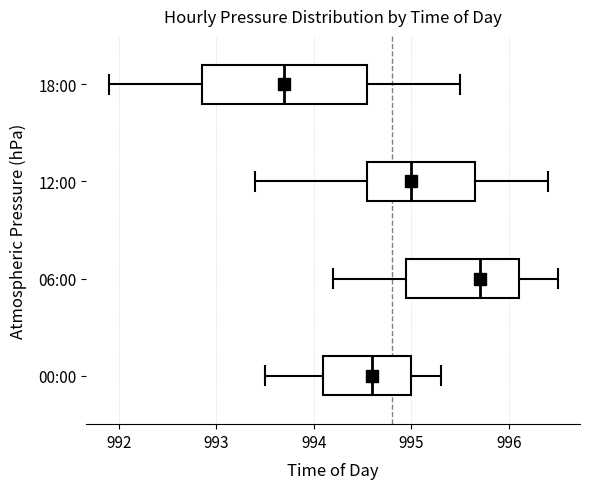

Comparing the boxes themselves (not the whiskers), which one is the widest?

18:00